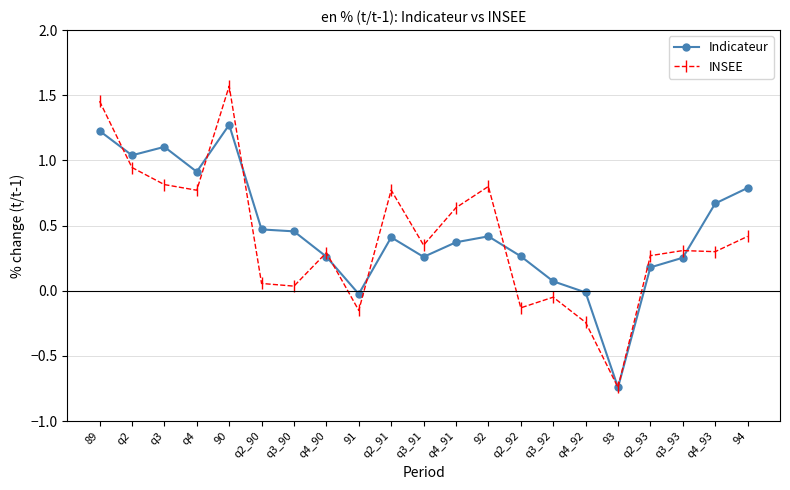

Which series changed the most between 90 and q4_93?

INSEE